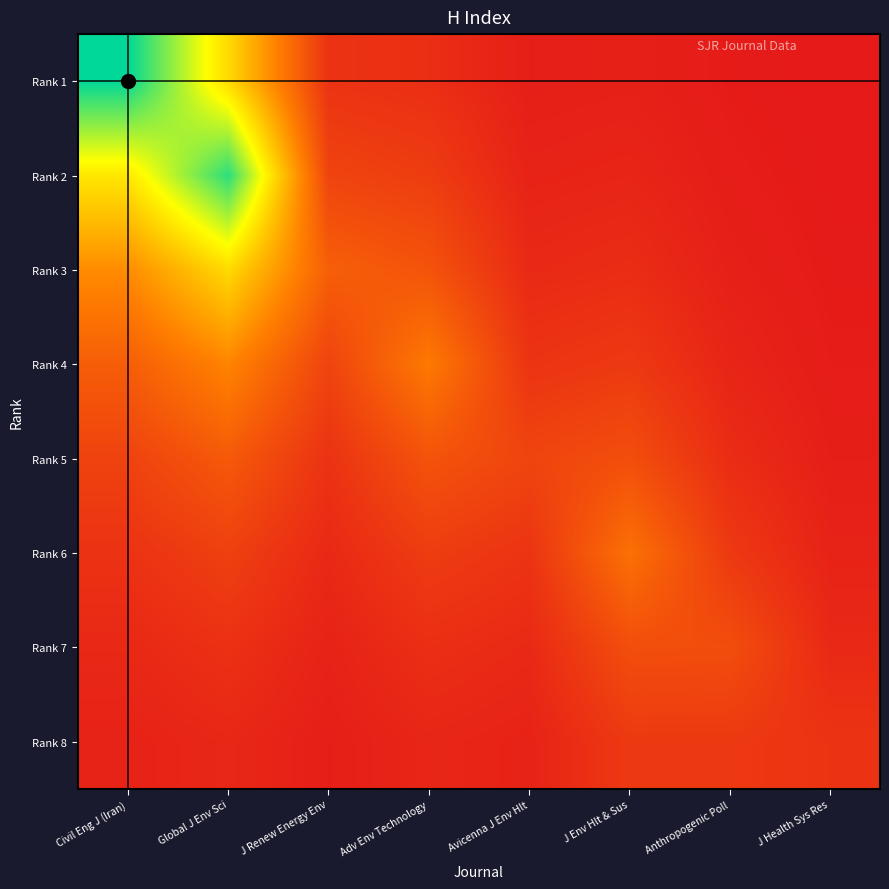

List the series in order of their peak value, highest first.

Rank 1, Rank 2, Rank 3, Rank 4, Rank 6, Rank 5, Rank 7, Rank 8